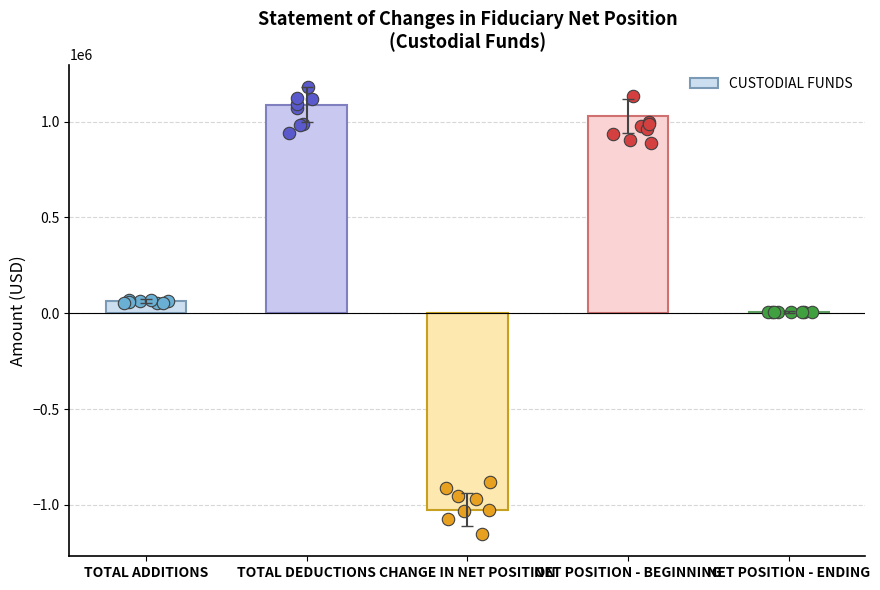

Which has a higher value, TOTAL DEDUCTIONS or CHANGE IN NET POSITION?

TOTAL DEDUCTIONS